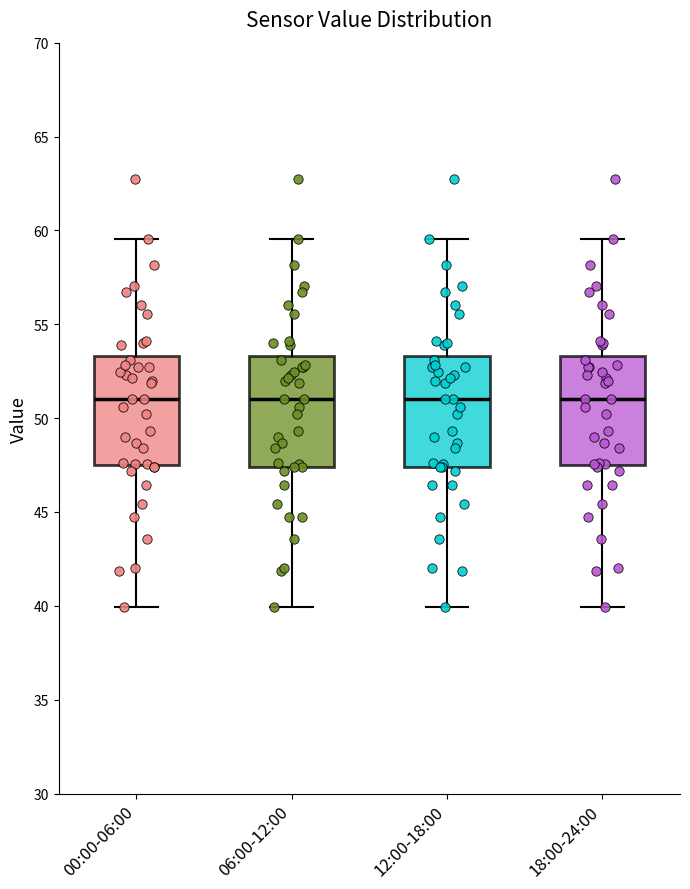

Reading left to right, read every box against the y-axis: the position of its median line, the range the box covers, and the ends of its whiskers. The values are not printed on the chart, so give them approximately, as read against the axis.

00:00-06:00: median 51.0, box 47.5 to 53.5, whiskers 40.0 to 59.5
06:00-12:00: median 51.0, box 47.5 to 53.5, whiskers 40.0 to 59.5
12:00-18:00: median 51.0, box 47.5 to 53.5, whiskers 40.0 to 59.5
18:00-24:00: median 51.0, box 47.5 to 53.5, whiskers 40.0 to 59.5